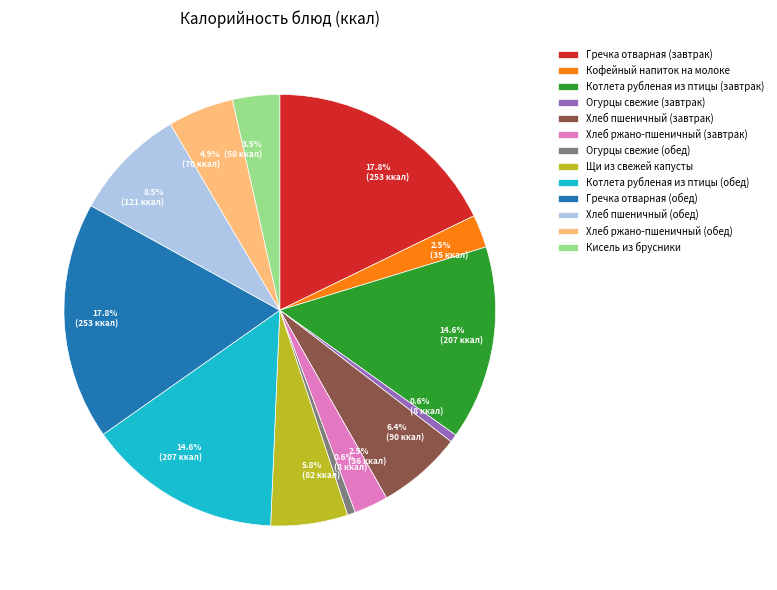

The Кофейный напиток на молоке slice represents 13% of the pie. True or false?

False